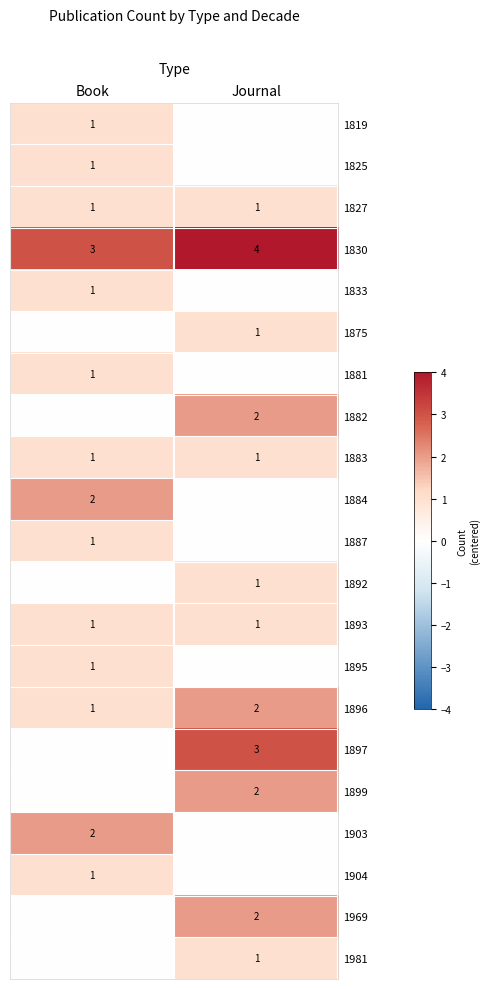

The 1892 series shows 1 at Journal. True or false?

True